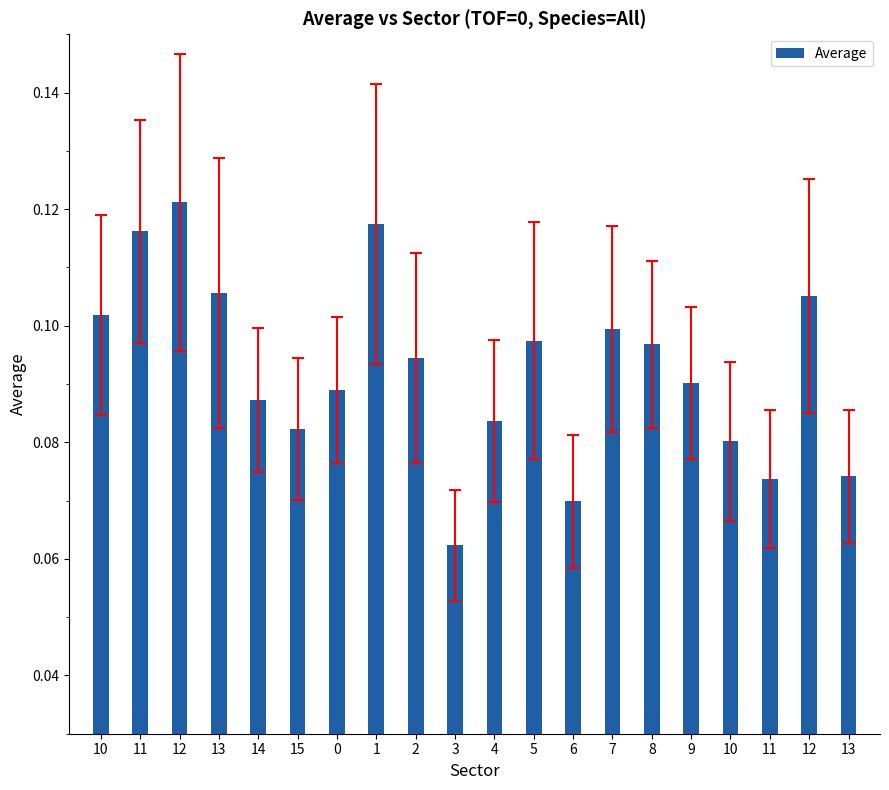

Reading right to left, what are all the values shown in this chart?

13=0.1	12=0.1	11=0.1	10=0.1	9=0.1	8=0.1	7=0.1	6=0.1	5=0.1	4=0.1	3=0.1	2=0.1	1=0.1	0=0.1	15=0.1	14=0.1	13=0.1	12=0.1	11=0.1	10=0.1